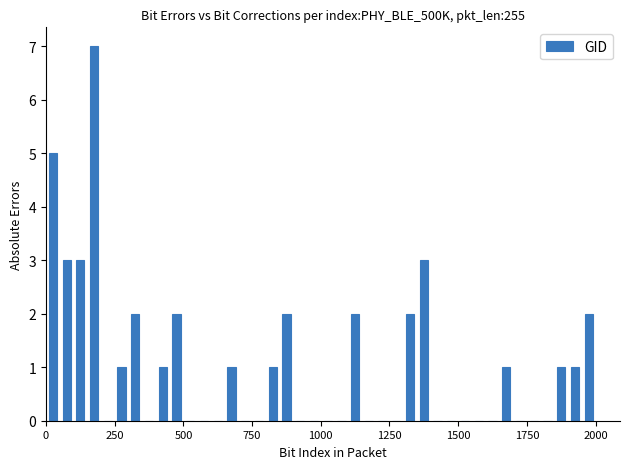

Read against the x-axis, roughly where is the centre of the tallest bar?

200